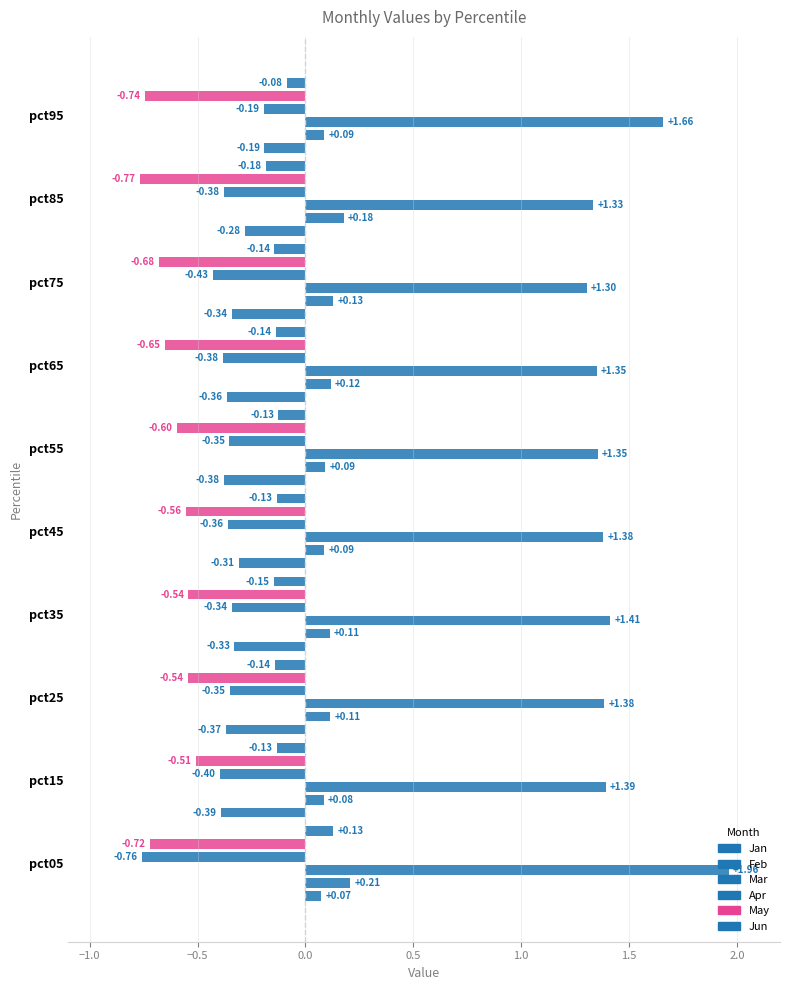

True or false: Feb has a value of 0.0 at pct95.

False